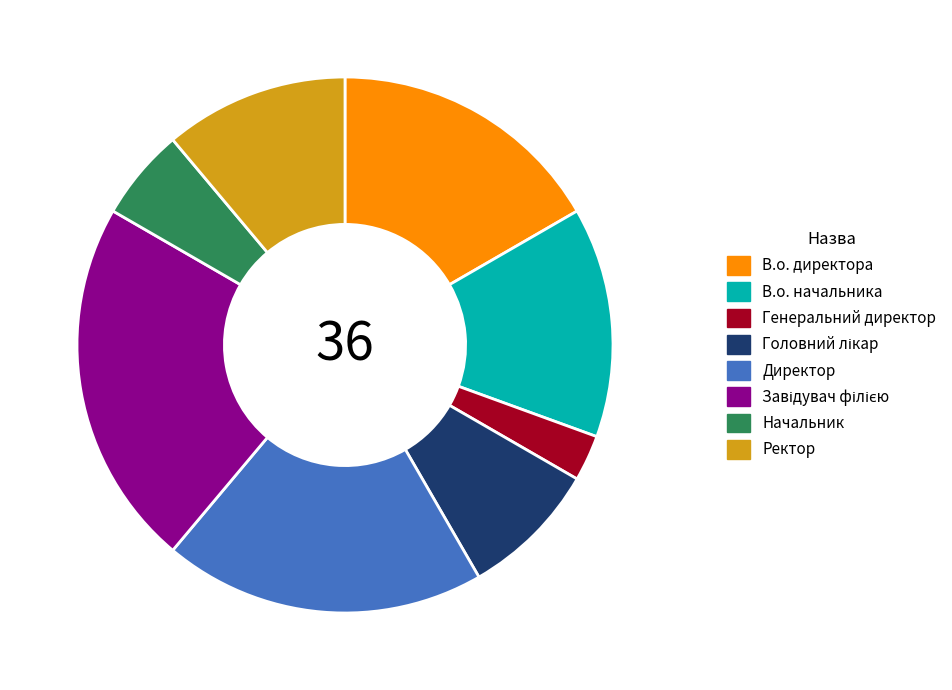

Is it true that В.о. начальника is 23% of the pie?

False